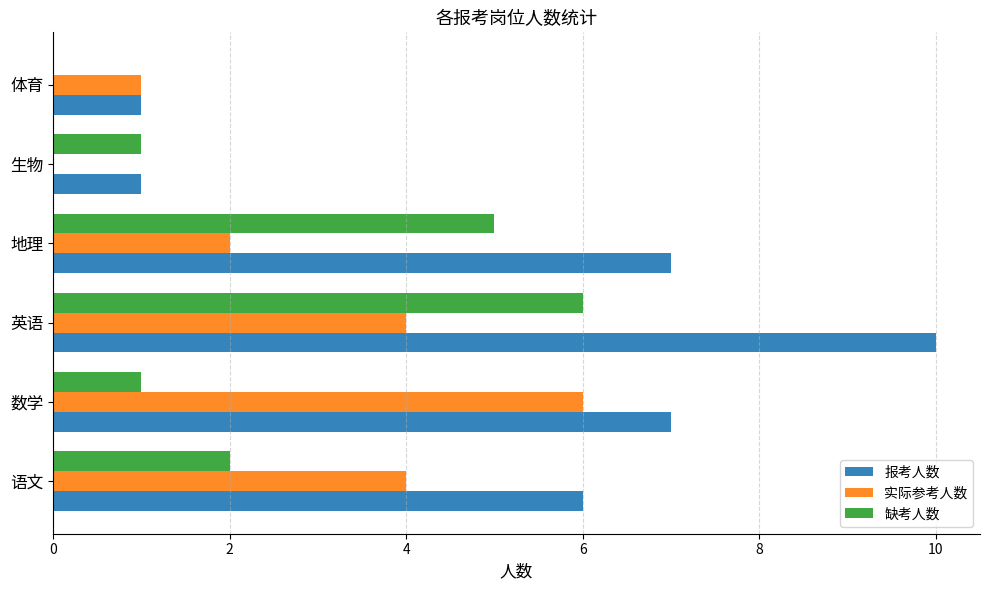

Which series has the largest total across all categories?

报考人数